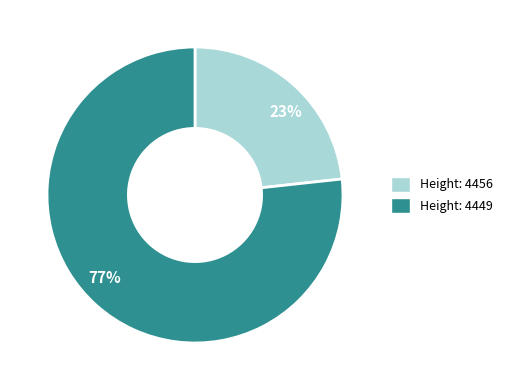

What is the smallest slice in the pie chart?

Height: 4456